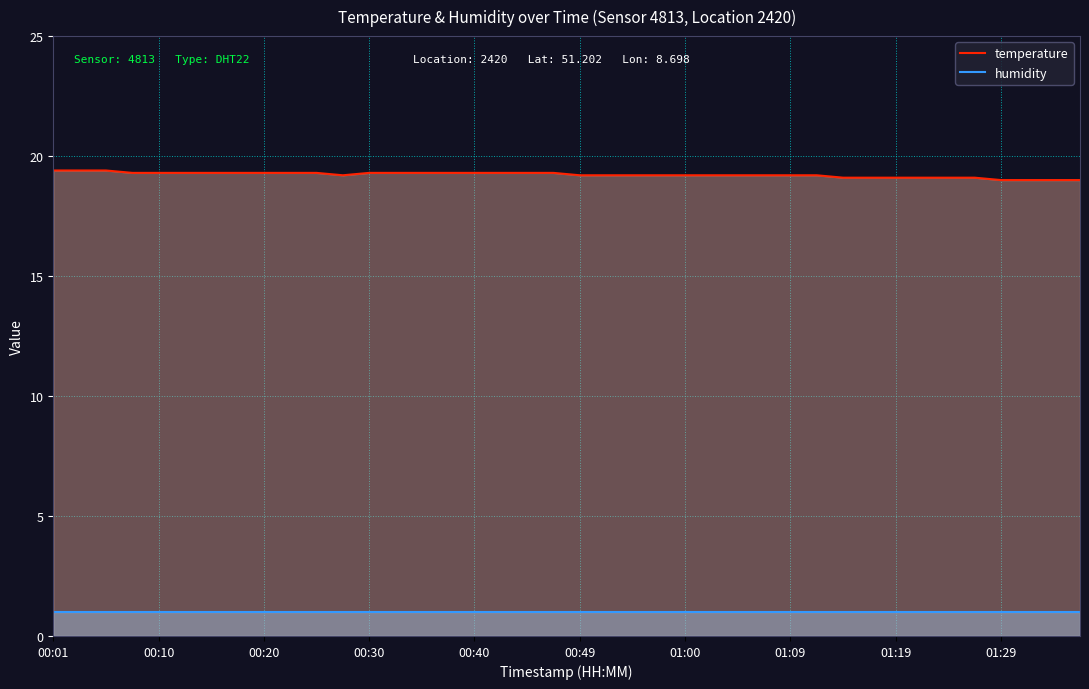

True or false: humidity has more than 0 points higher than both neighbors.

False